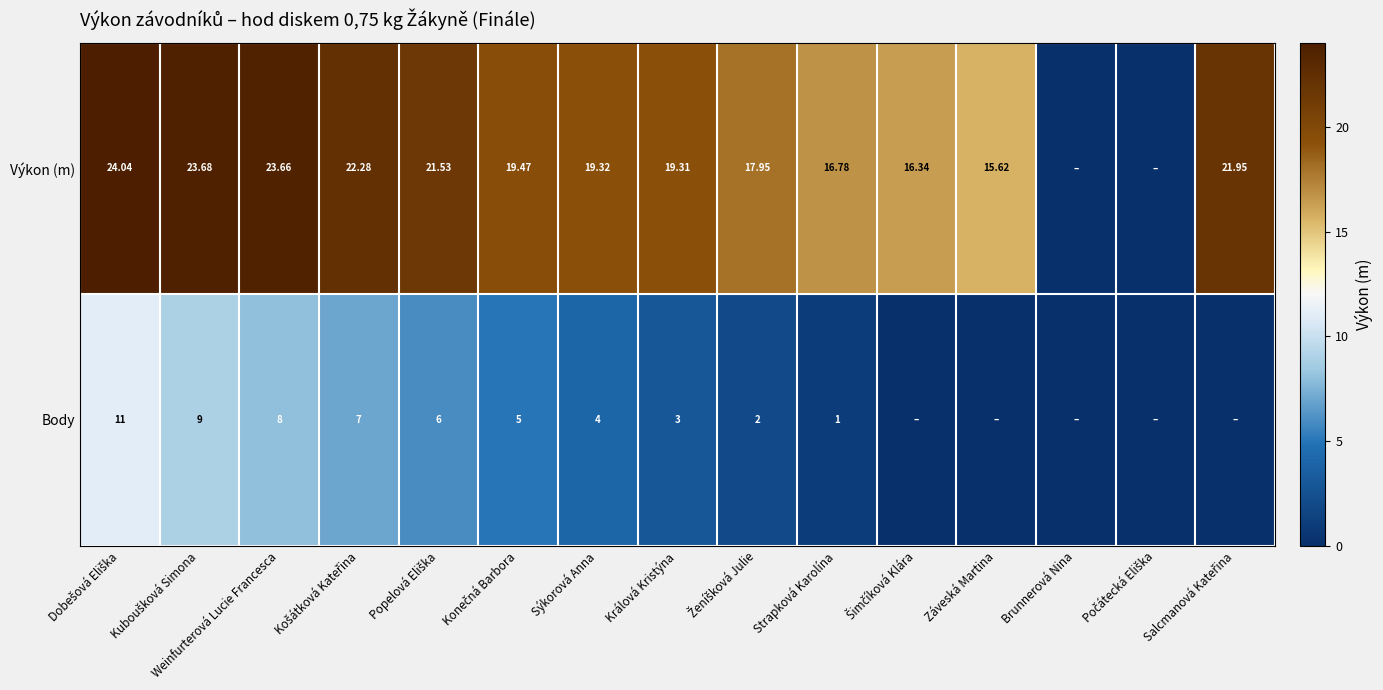

Which series changed the most between Králová Kristýna and Strapková Karolína?

Výkon (m)